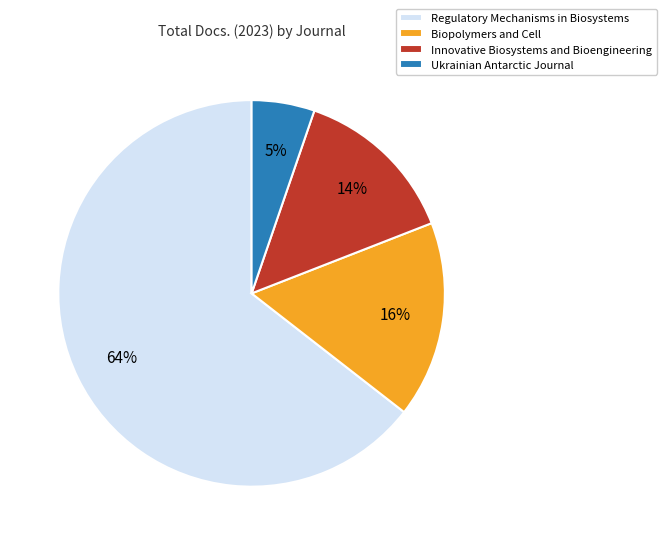

True or false: Innovative Biosystems and Bioengineering accounts for 3% of the total.

False